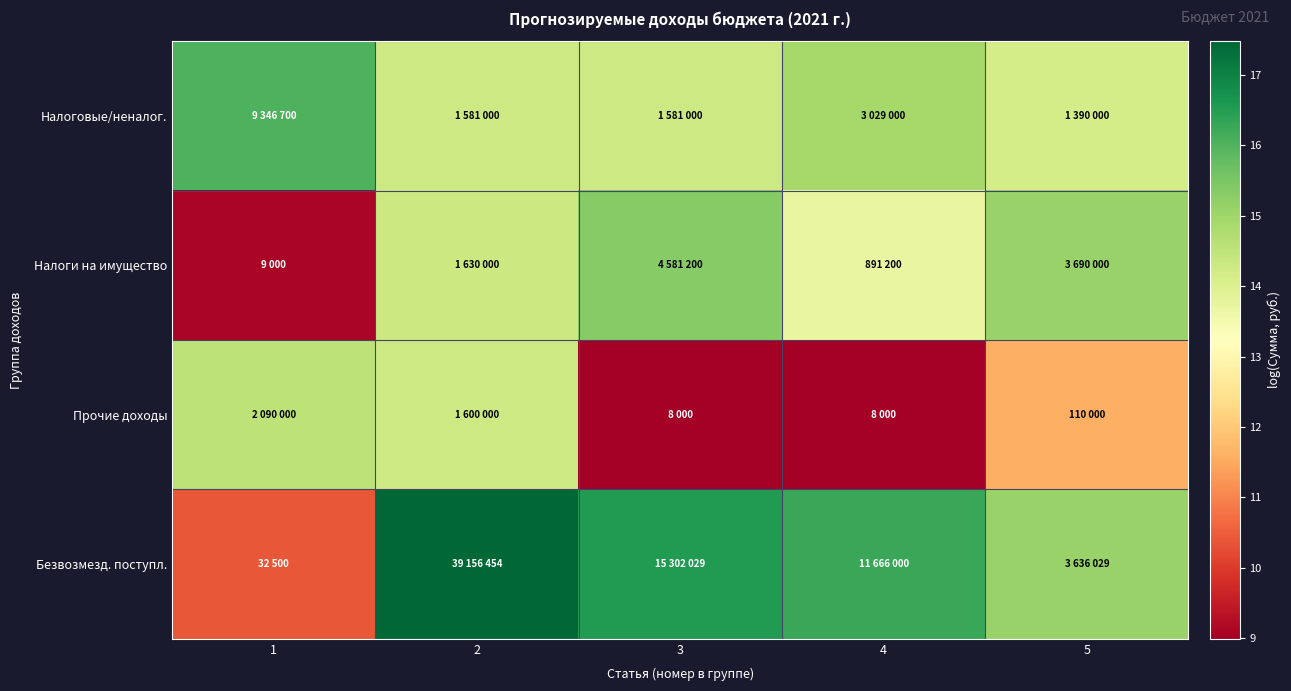

What is the total value across all series at 5?

56.0